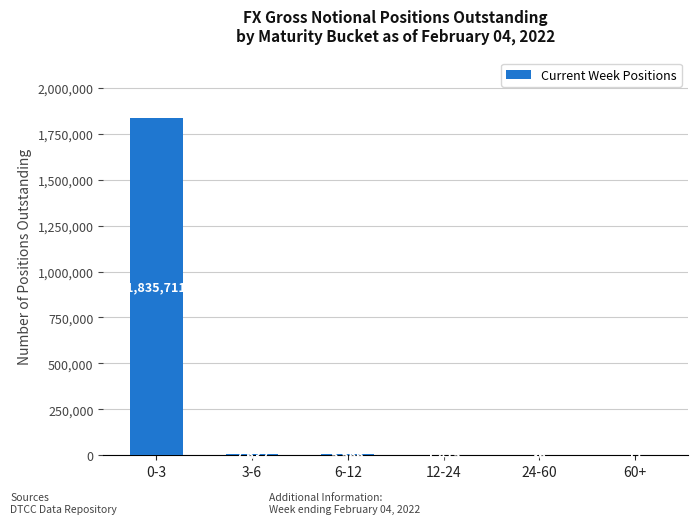

Which has a higher value, 12-24 or 0-3?

0-3